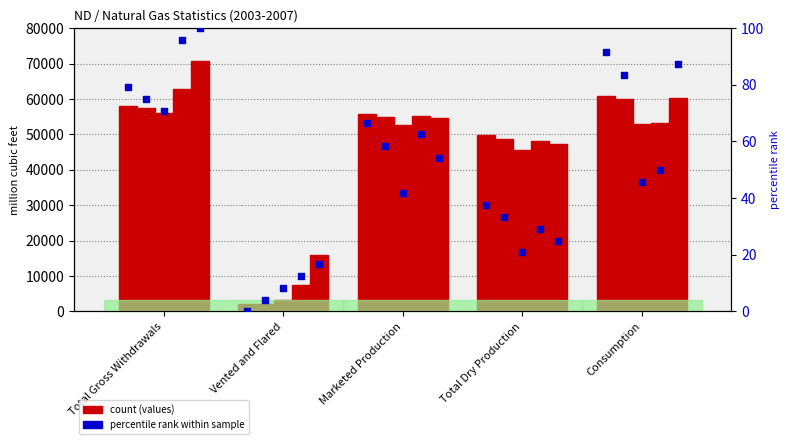

Is the value of 2005 at Marketed Production greater than the value of 2007 at Marketed Production?

No